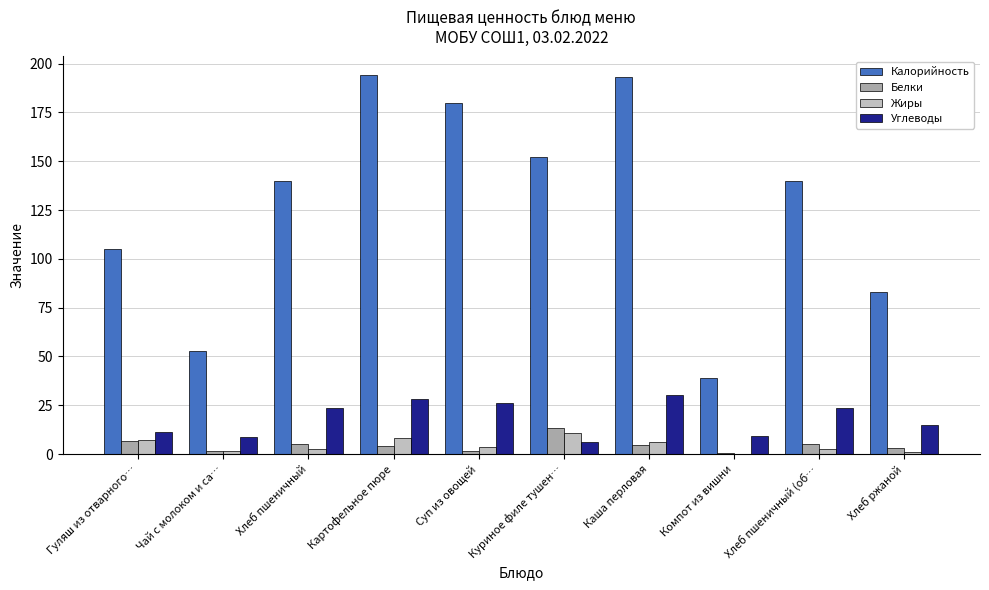

What position from the right is Каша перловая?

4